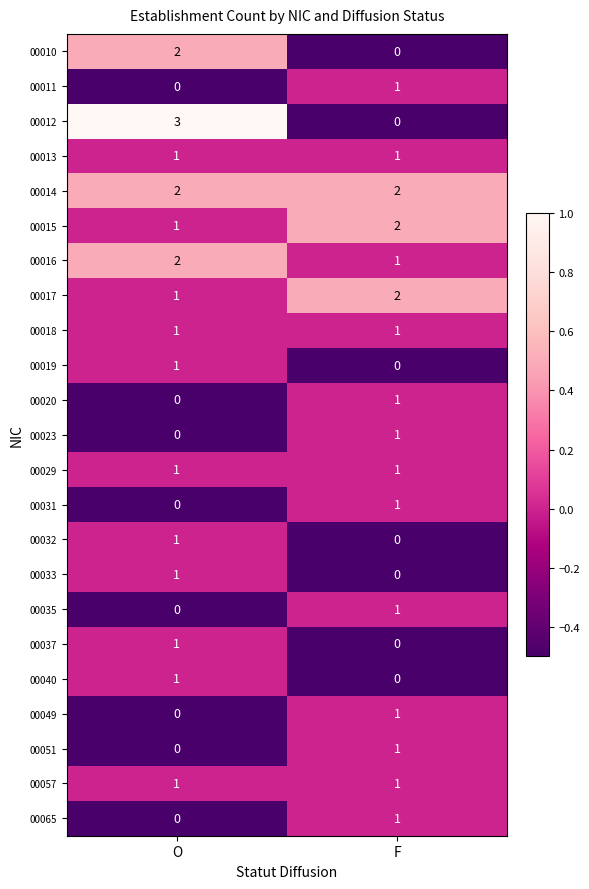

At which label is 00035 closest to 0?

O